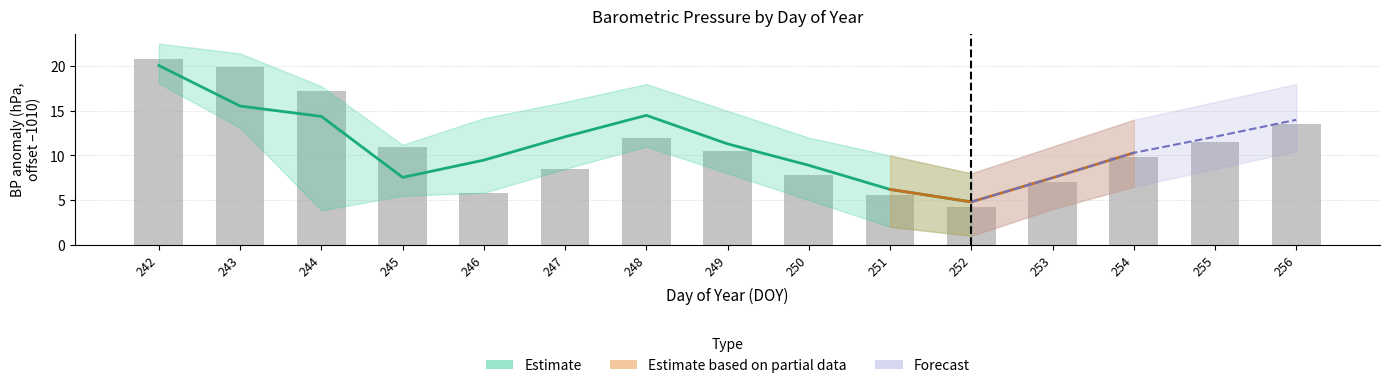

What is the greatest value displayed?

20.8